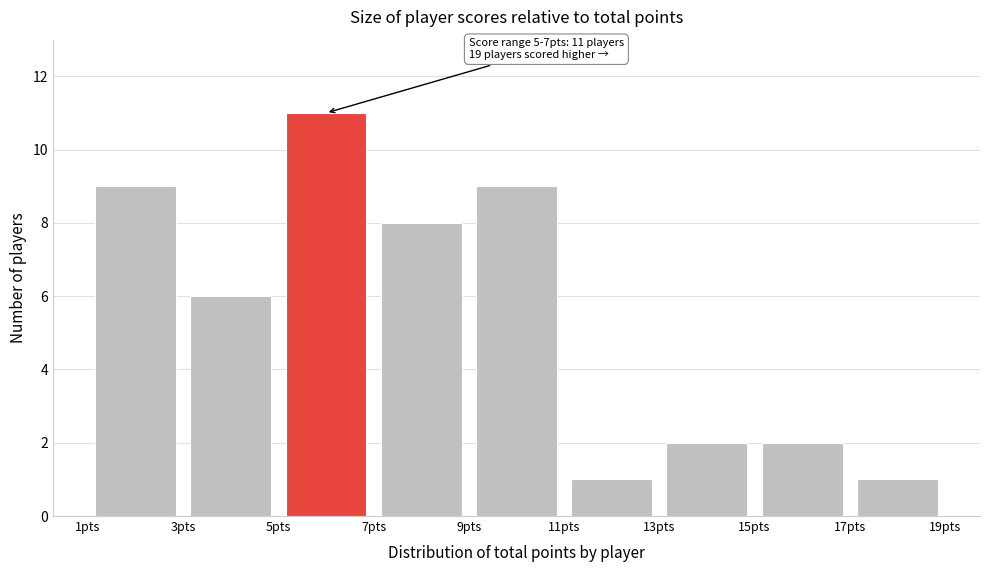

Which range on the x-axis has the tallest bar?

5 to 7